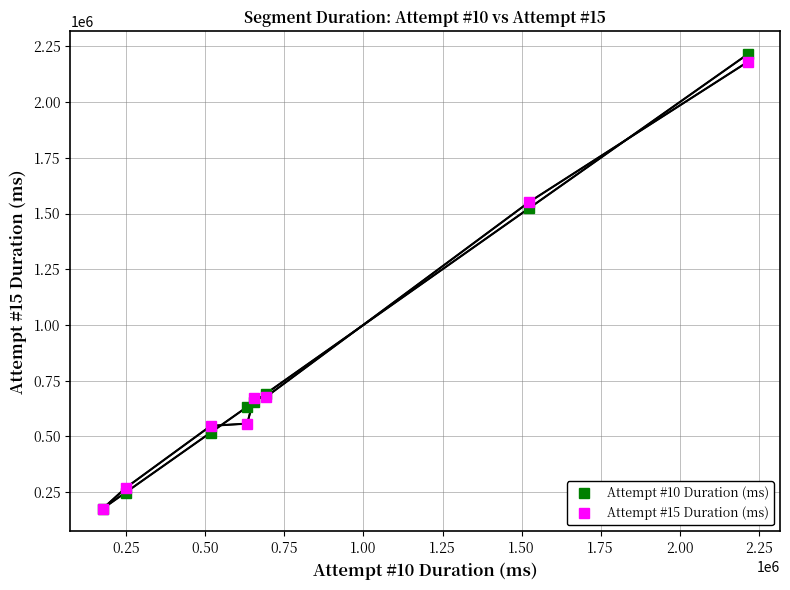

What is the highest value of the Attempt #15 Duration (ms) series?

2180521